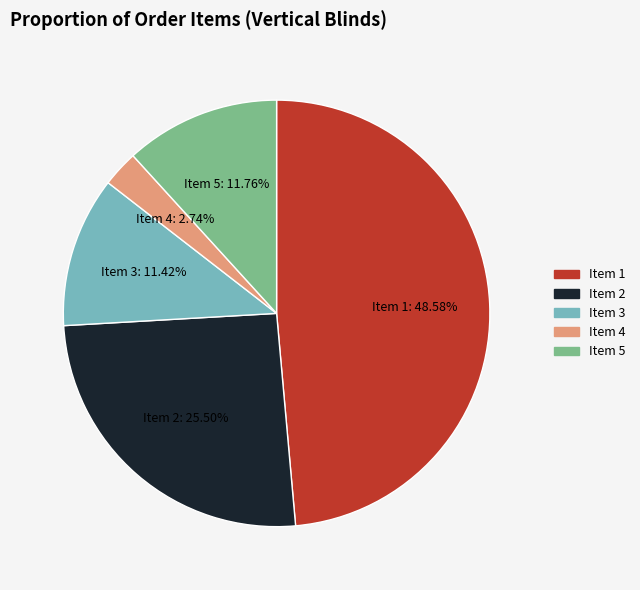

How many segments does this pie chart have?

5